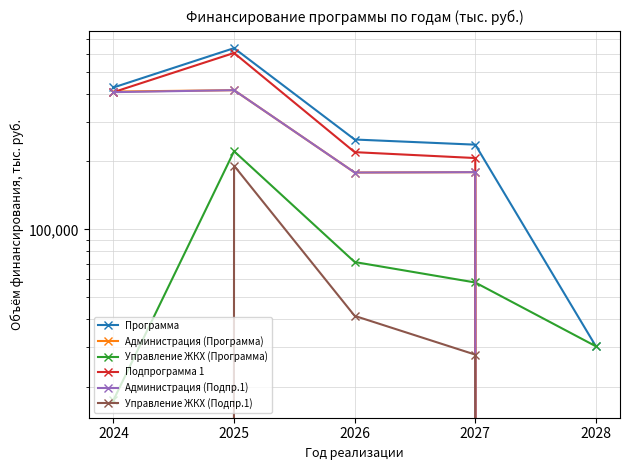

At how many categories does at least one series exceed 259669?

2